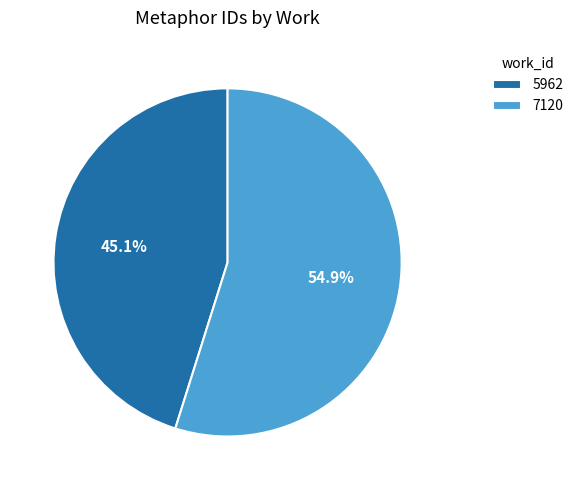

Is it true that 7120 is 48% of the pie?

False